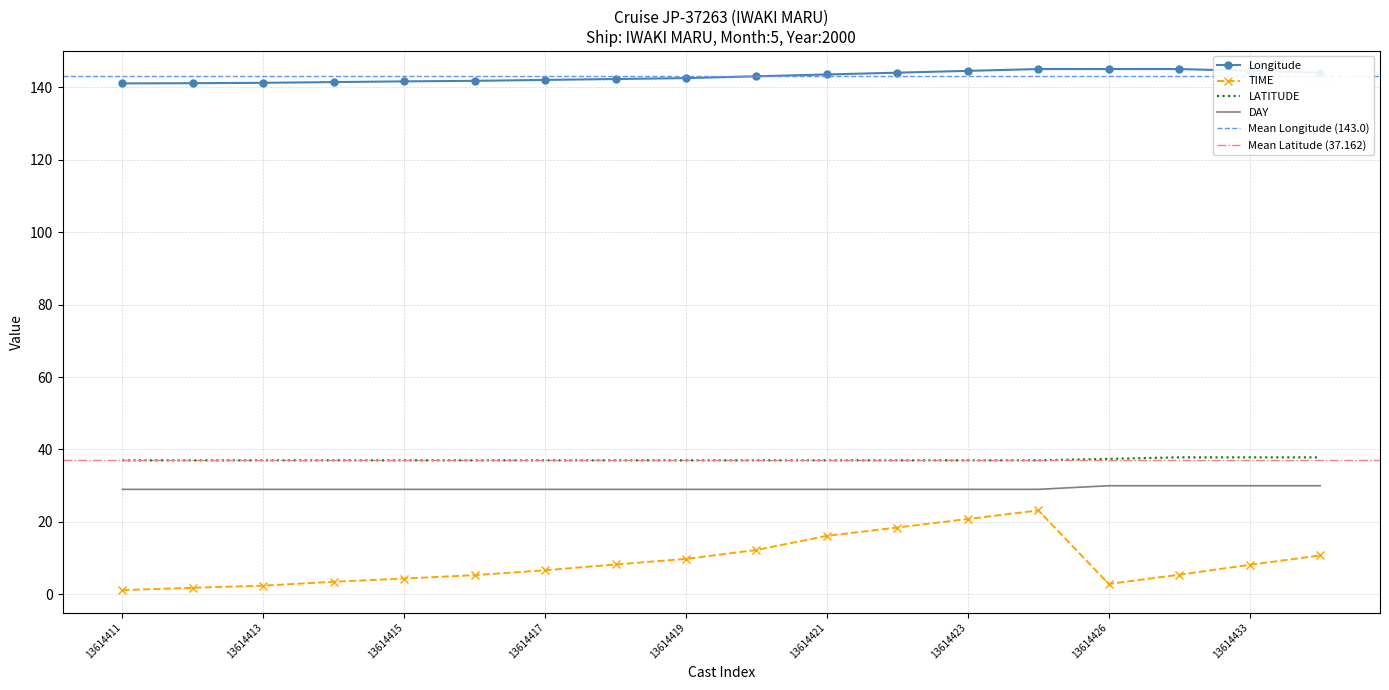

Which series has the largest range (max minus min)?

TIME